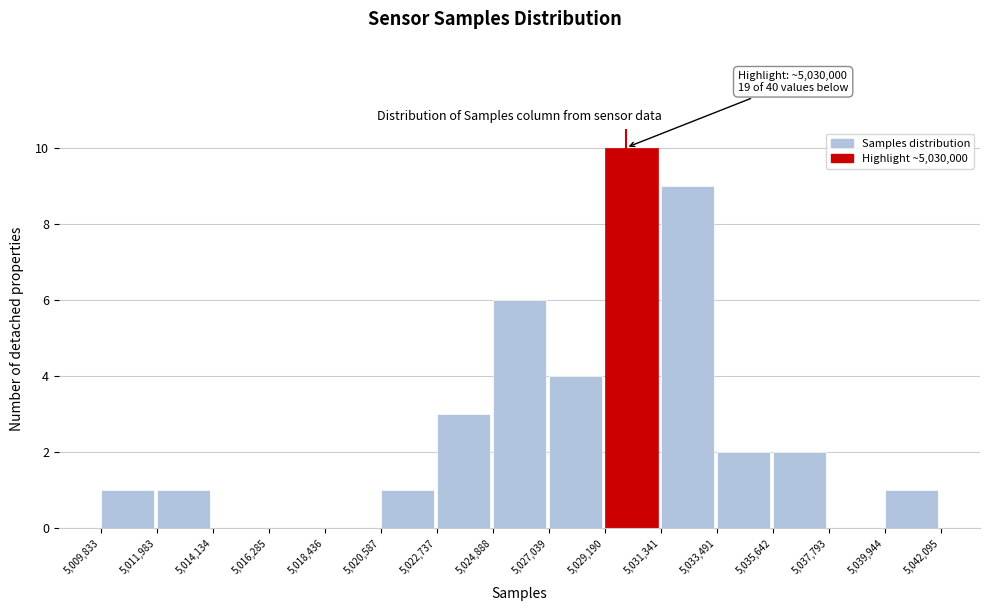

Which range on the x-axis has the tallest bar?

5,029,190 to 5,031,341